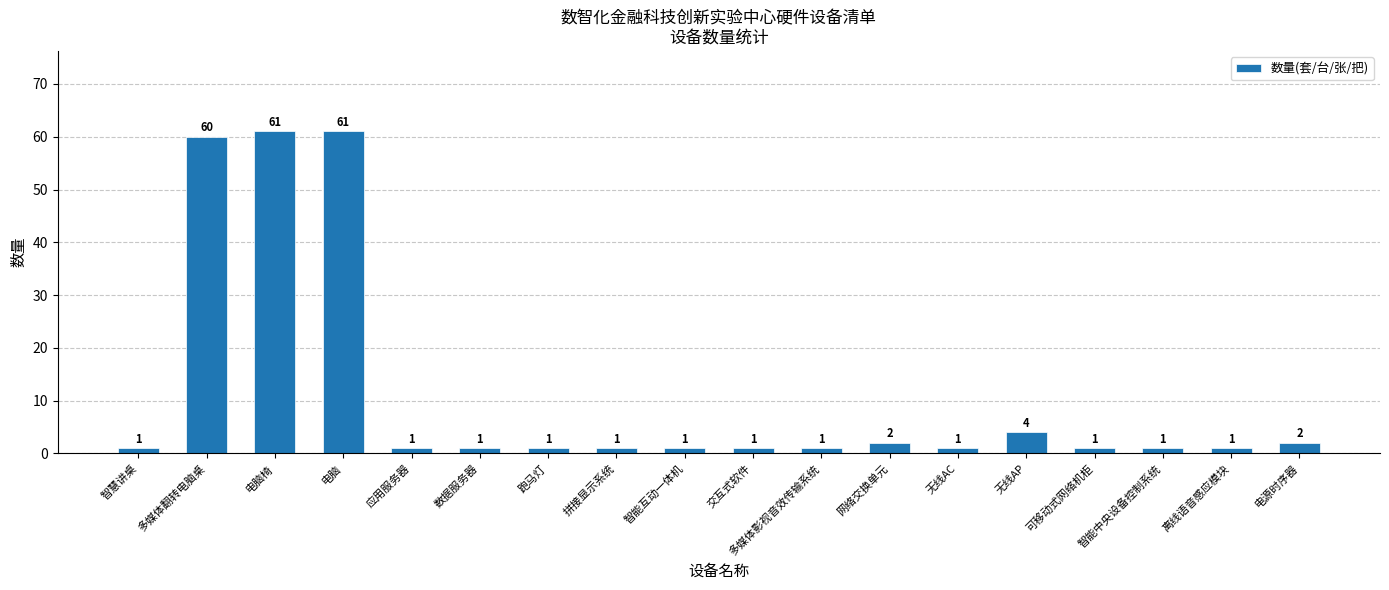

What position from the left is 多媒体翻转电脑桌?

2